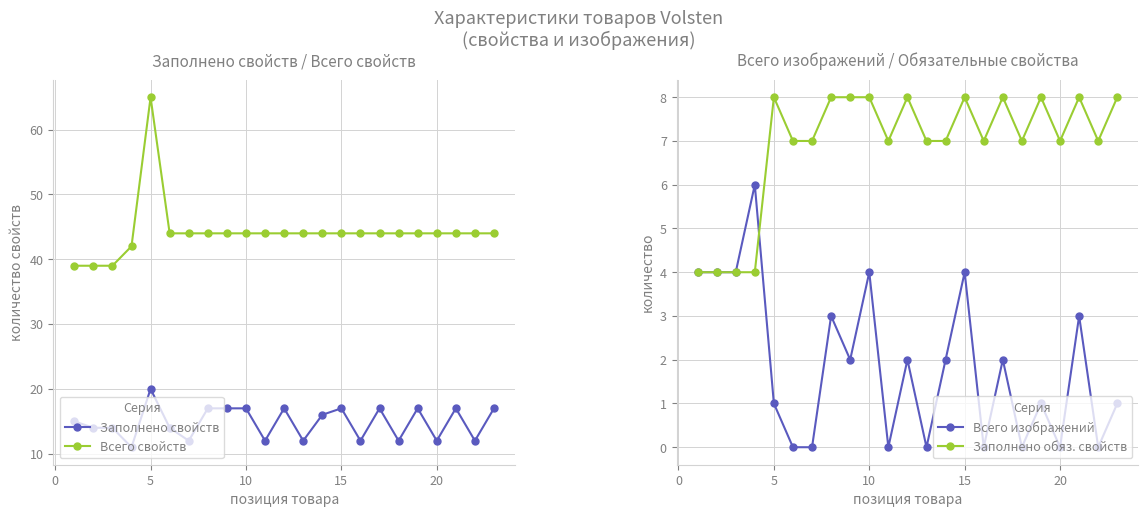

True or false: Всего изображений has more than 1 interior local peaks.

True